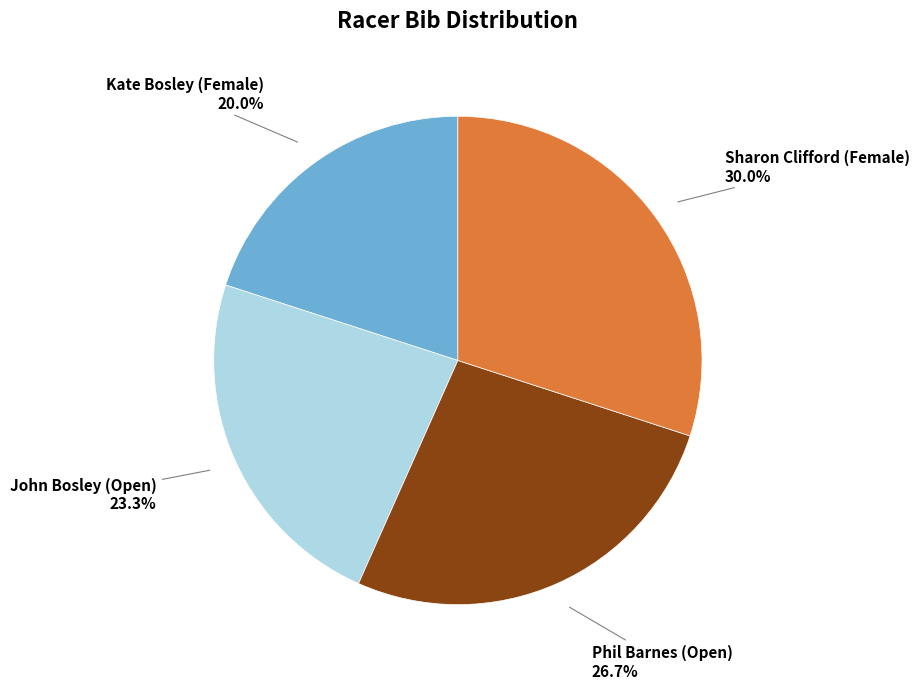

Is there a majority slice in this chart?

No